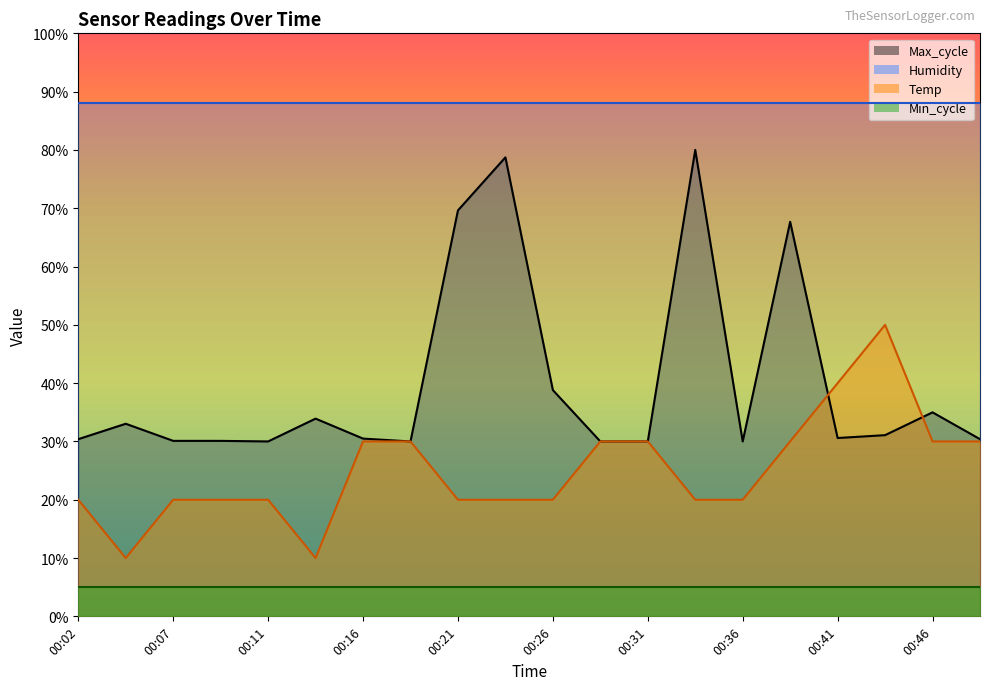

Where do Max_cycle and Temp first cross each other?

00:38 and 00:41